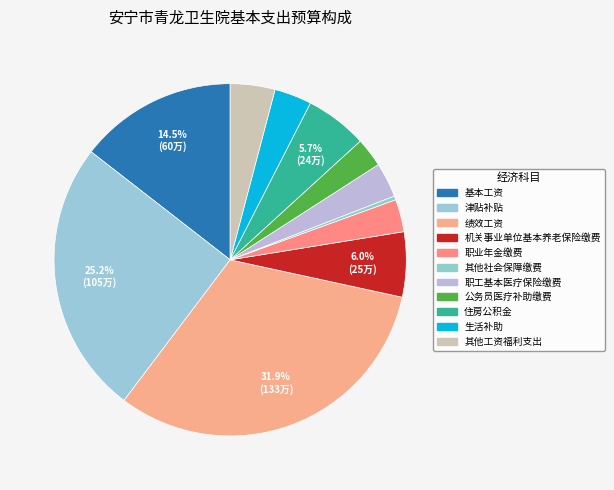

What is the total percentage of 职工基本医疗保险缴费 and 其他工资福利支出?

7.3%